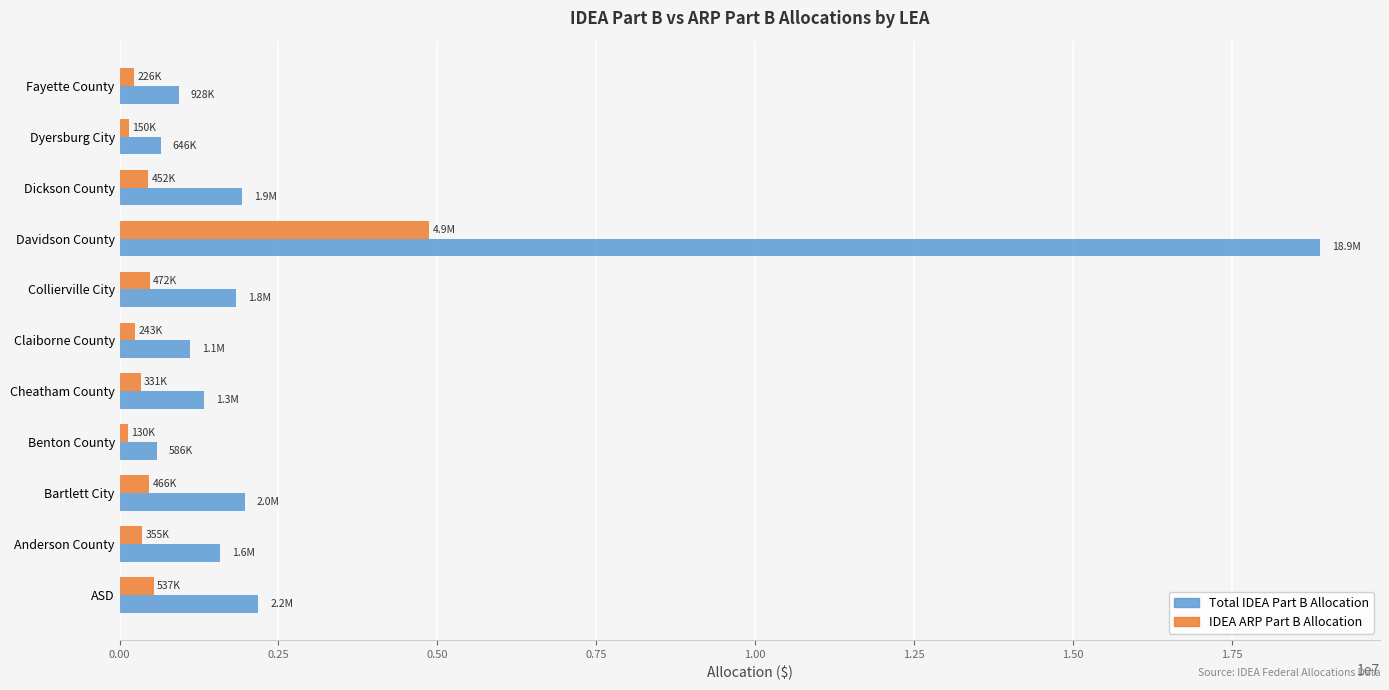

What is the sum of all Total IDEA Part B Allocation values?

32971184.0